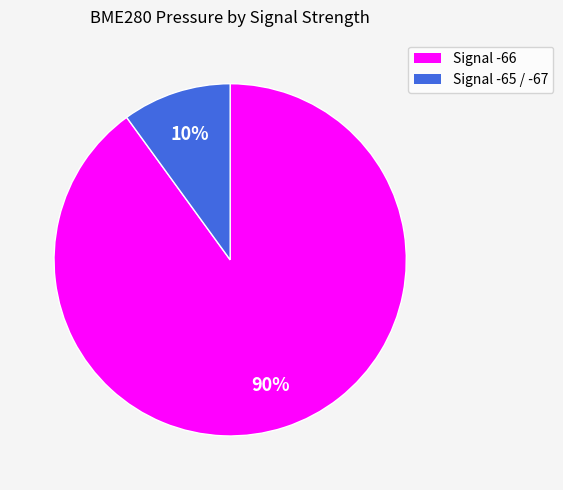

Between Signal -66 and Signal -65 / -67, which is larger?

Signal -66